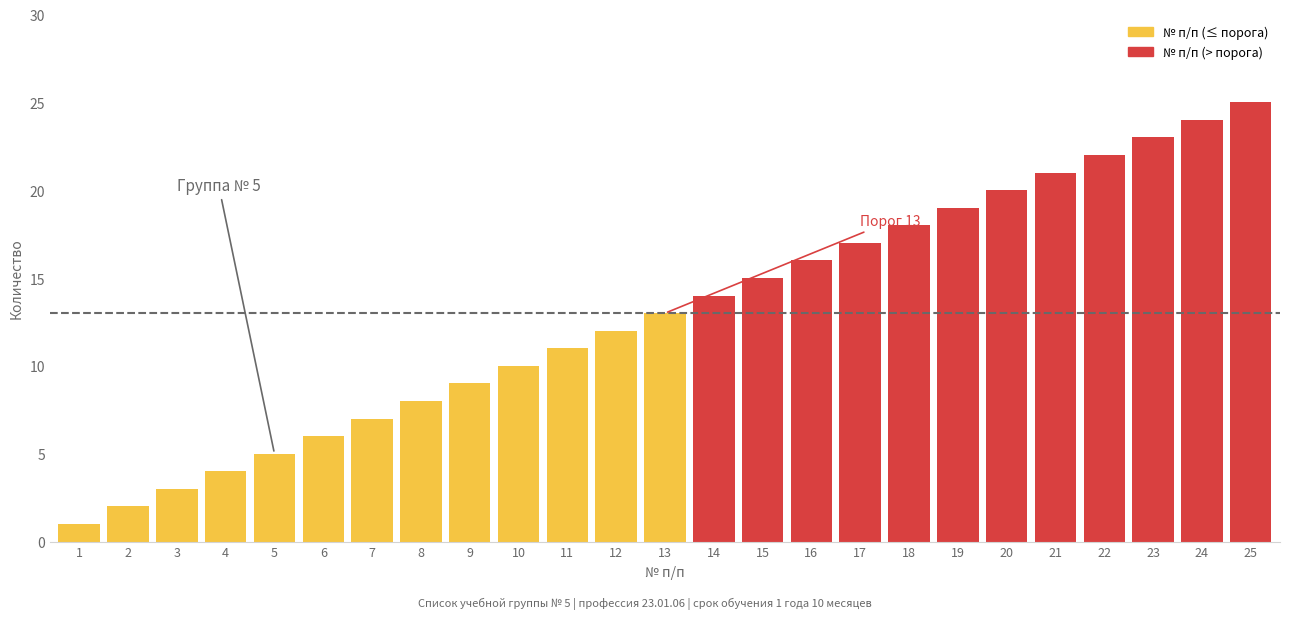

What is the ratio of the value at 14 to the value at 25?

0.6